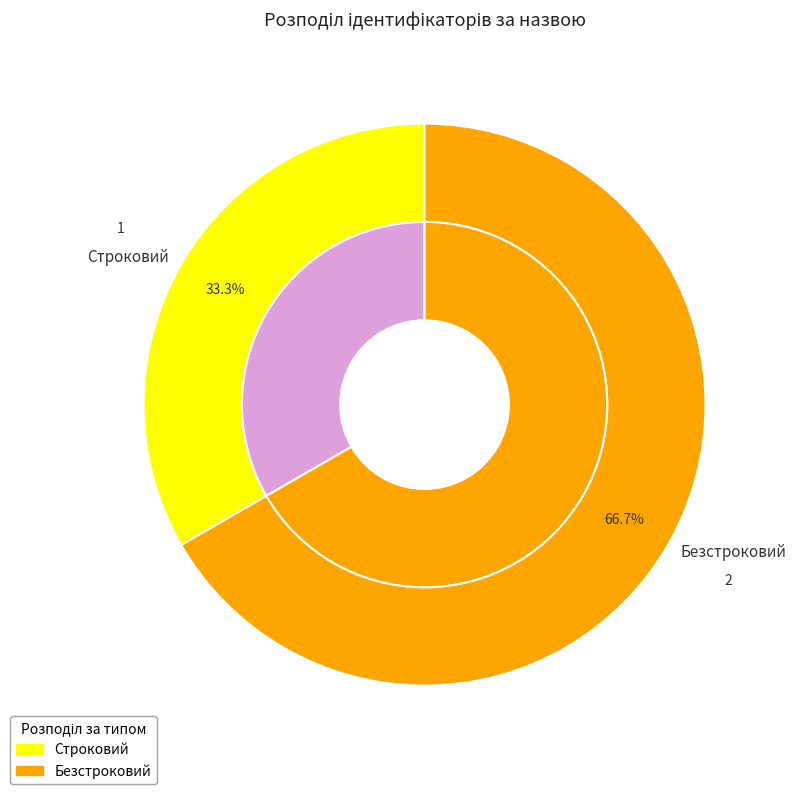

To the nearest percent, what portion does Безстроковий represent?

67%